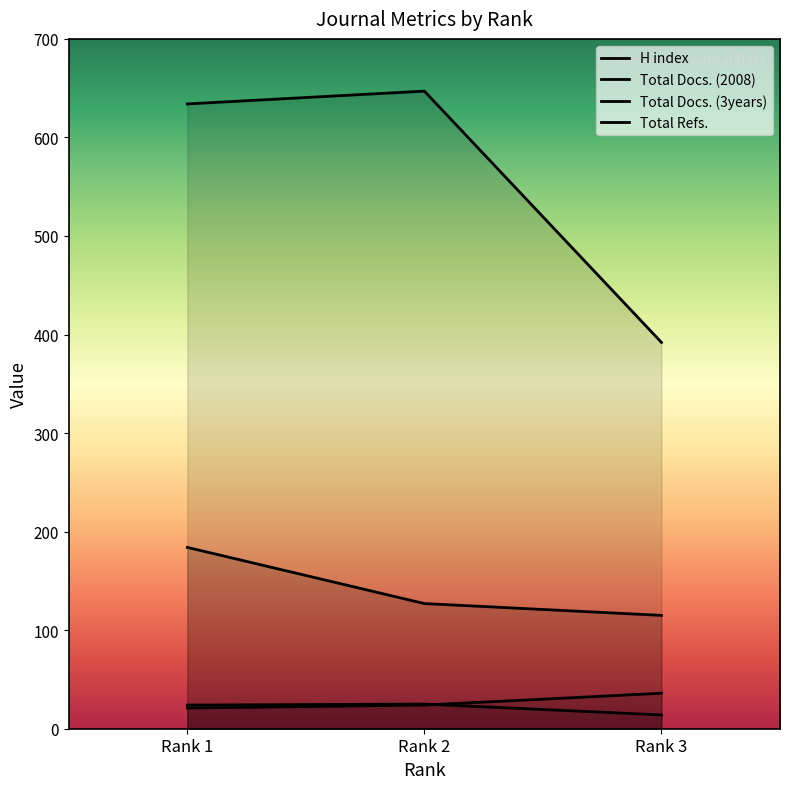

Which label corresponds to the largest value in the chart?

Rank 2